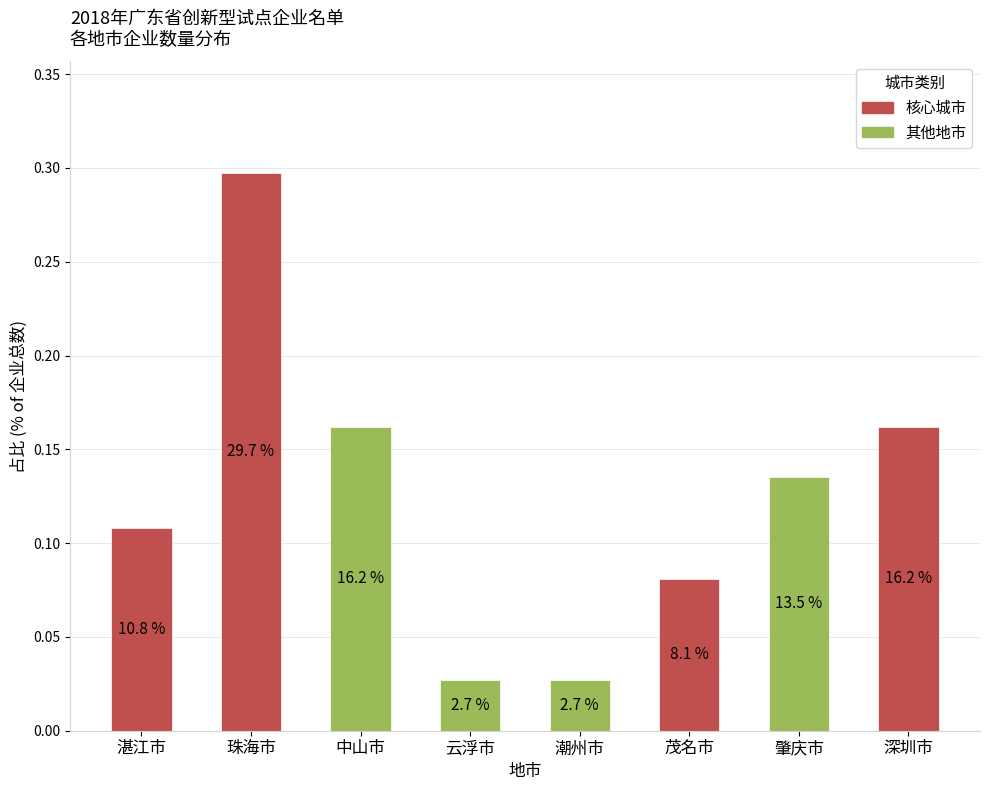

Are the bars horizontal?

No